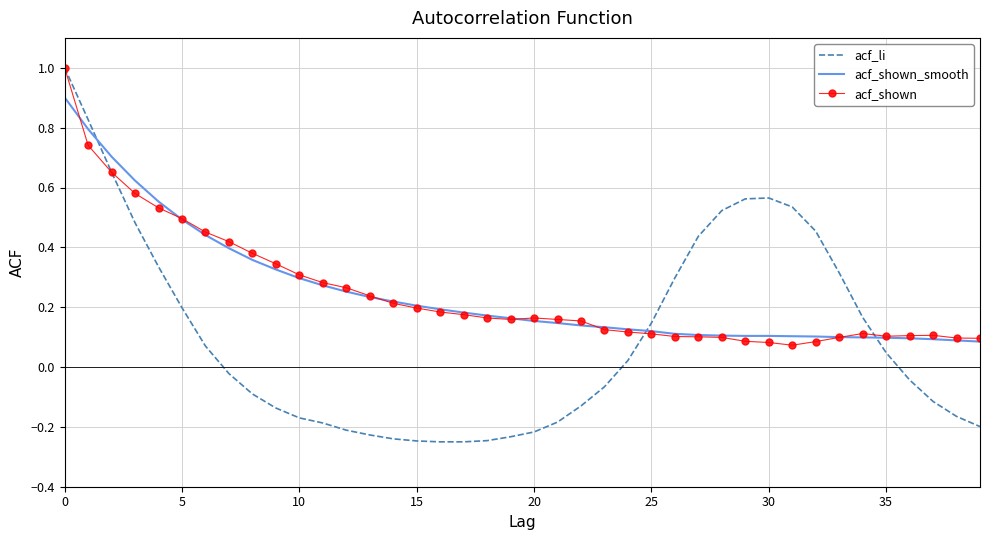

True or false: acf_li has more than 0 interior local peaks.

True